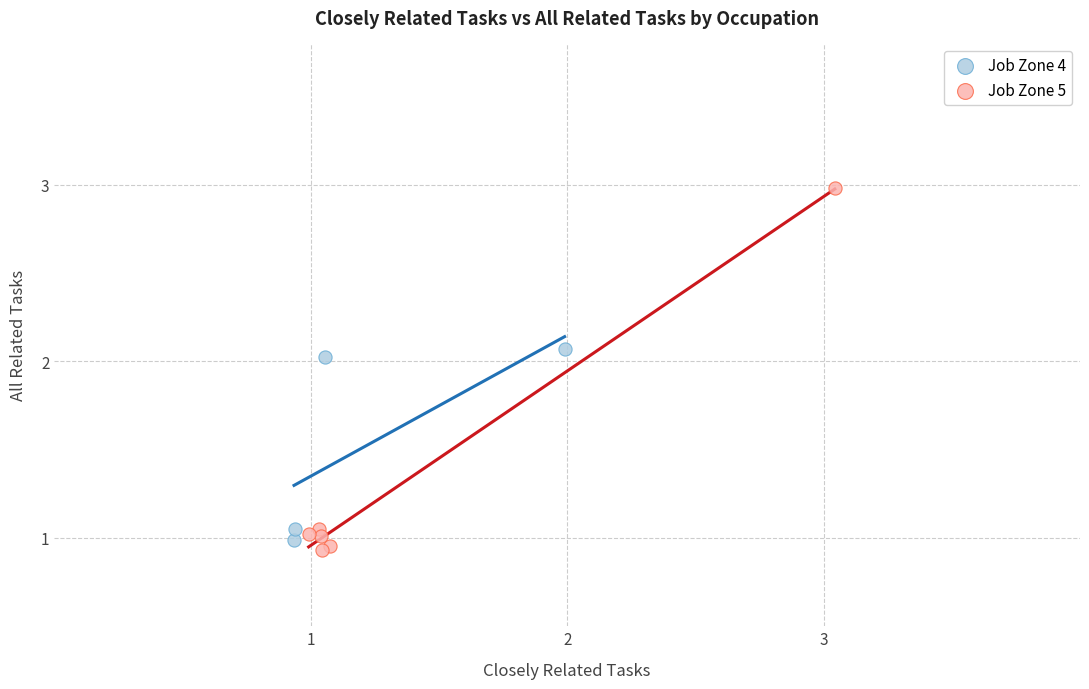

What are all the series names shown in the legend?

Job Zone 4, Job Zone 5